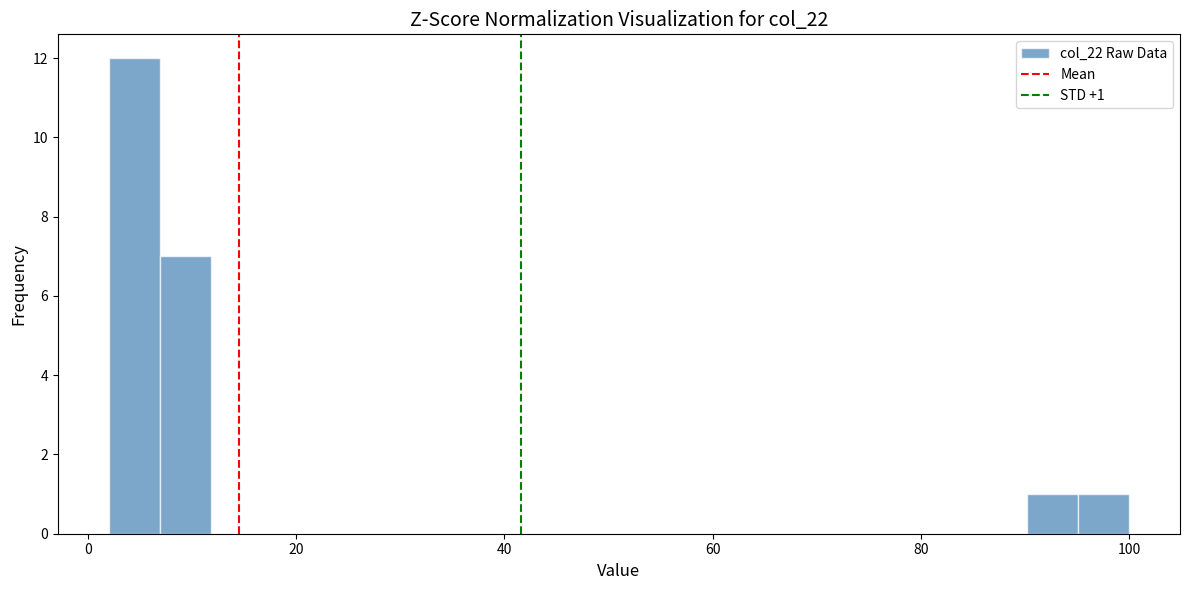

Read against the x-axis, roughly where is the centre of the tallest bar?

4